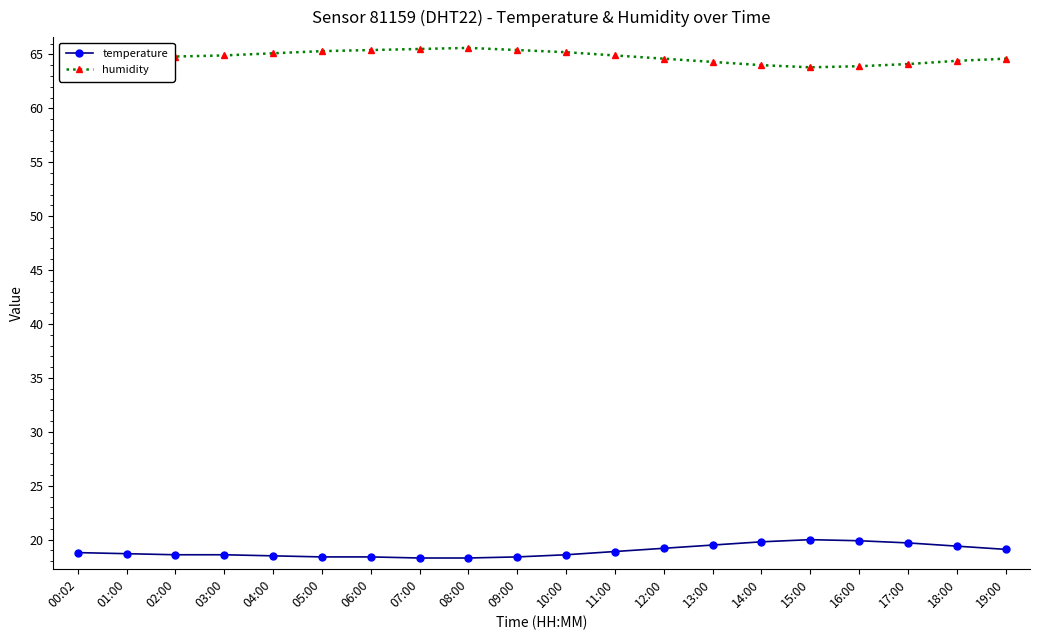

True or false: humidity and temperature cross at least once.

False